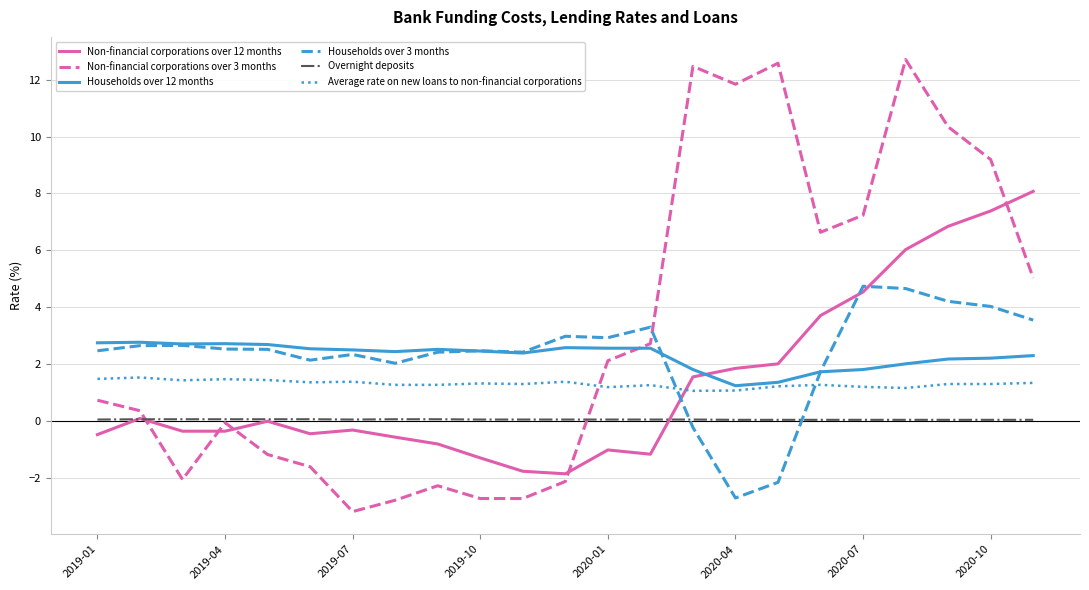

Which series has the widest spread of values?

Non-financial corporations over 3 months